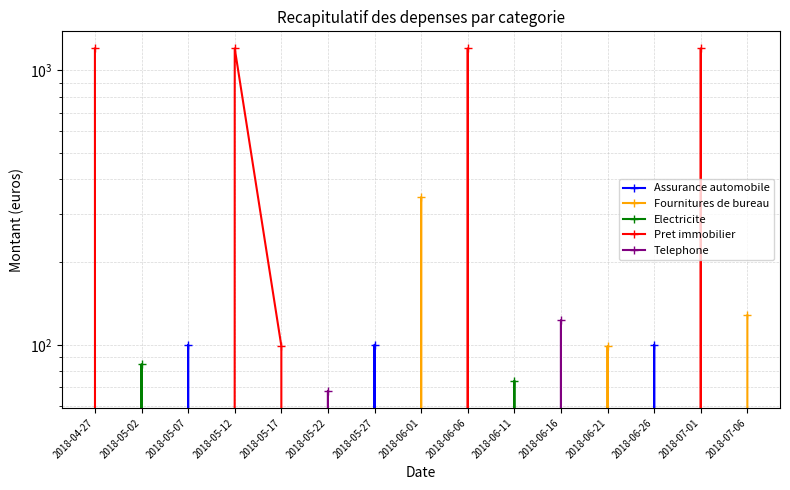

What is the sum of all Fournitures de bureau values?

572